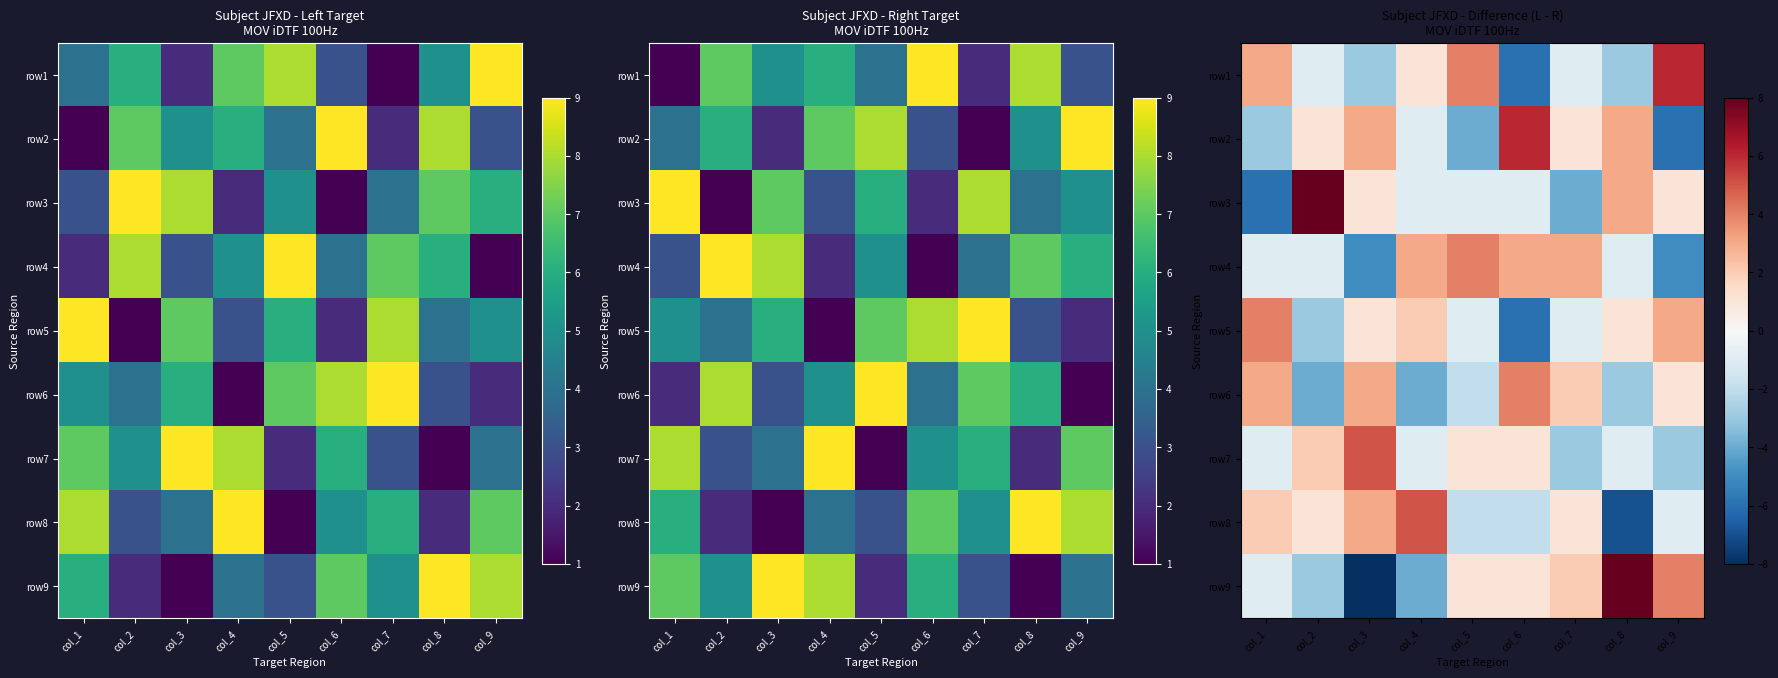

Which label corresponds to the smallest value in the chart?

col_3